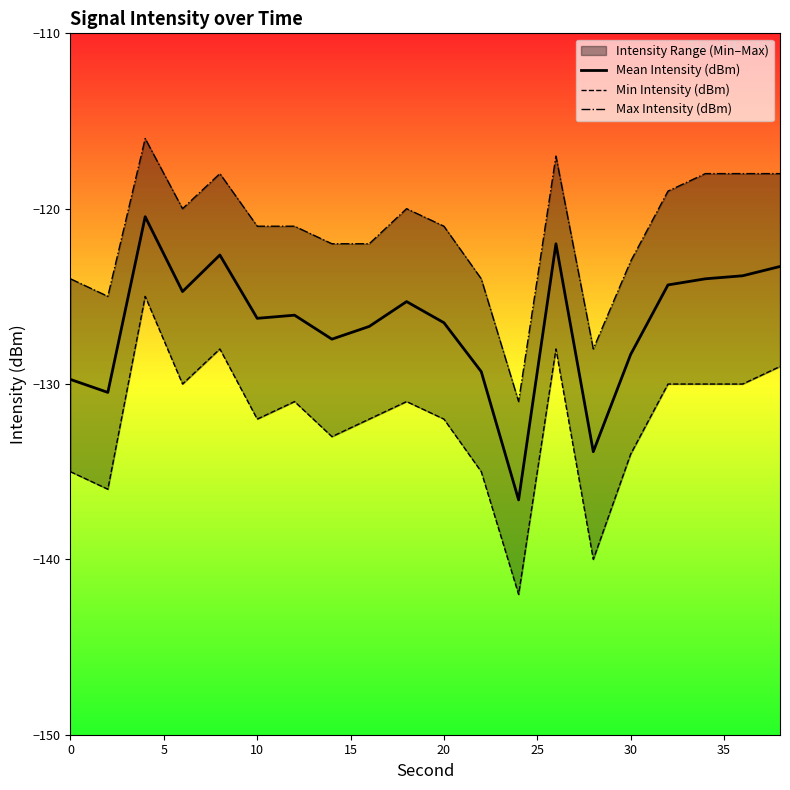

What is the sum of all Min Intensity (dBm) values?

-2643.0